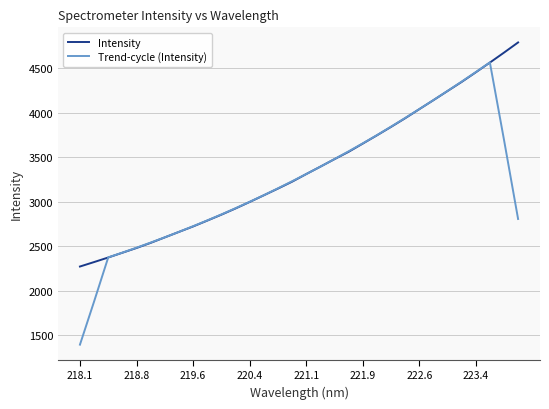

Which series ends up on top after the final intersection of Trend-cycle (Intensity) and Intensity?

Intensity